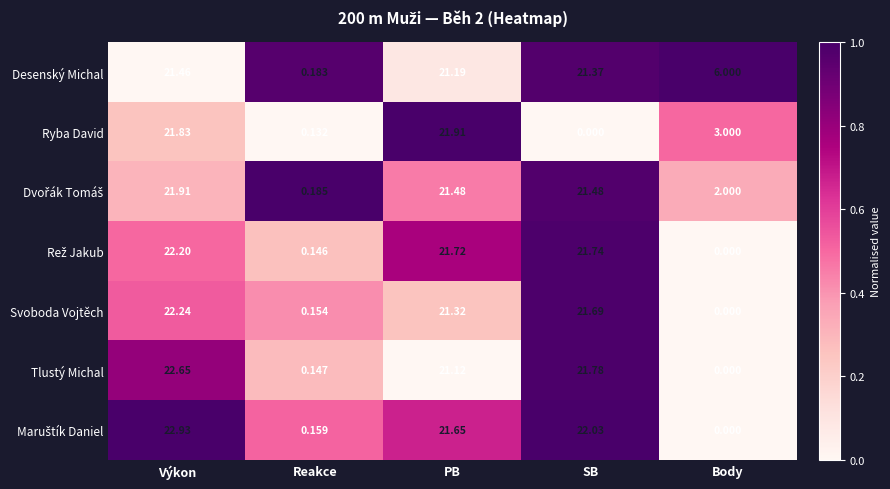

How many positive values does the Svoboda Vojtěch series have?

4